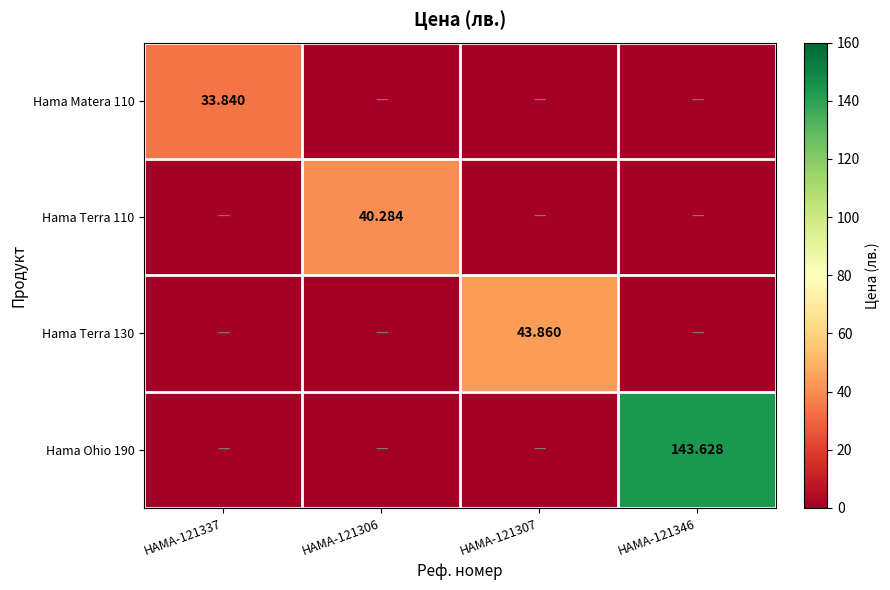

Is it true that Hama Terra 110 equals -23.4 at HAMA-121337?

False